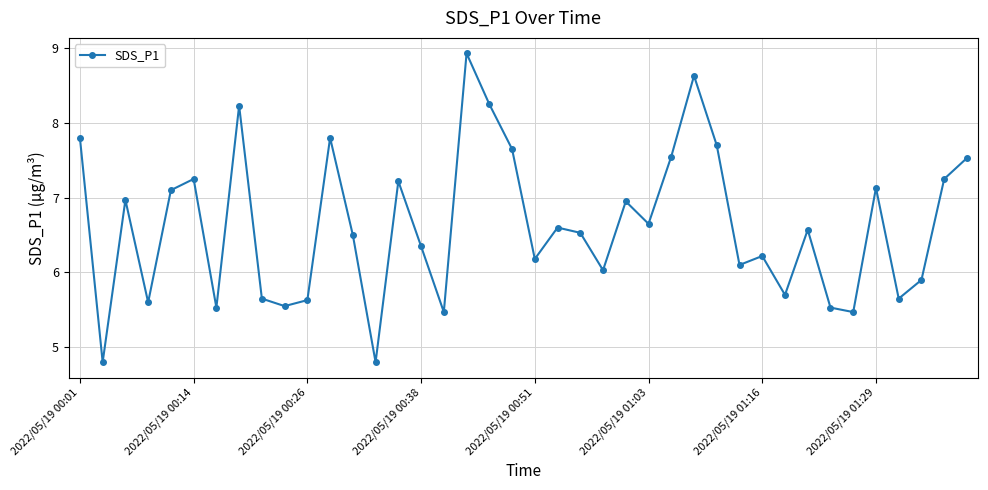

Does the chart display data point markers on the line(s)?

Yes